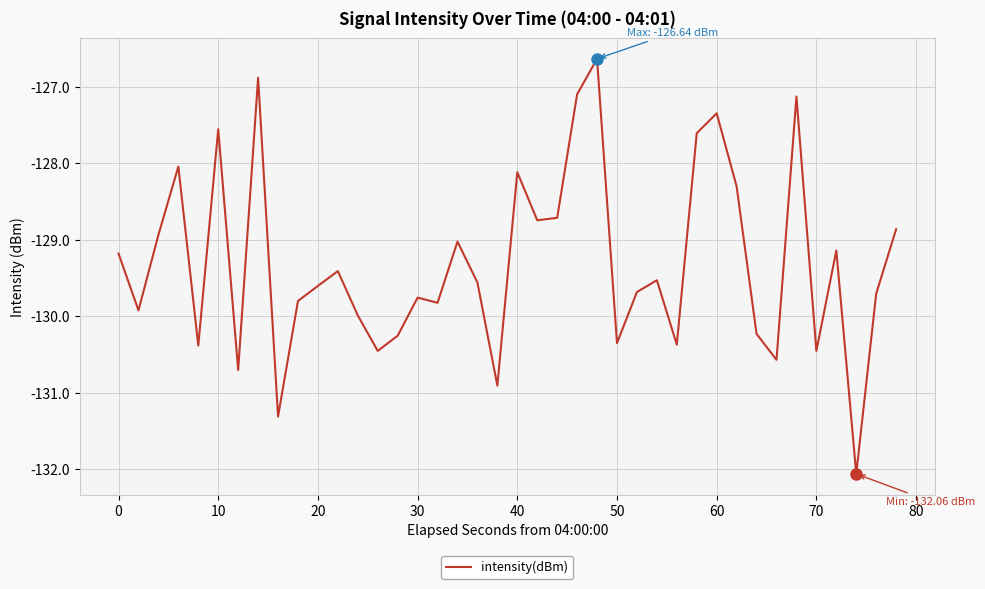

What is the difference between the maximum and minimum values?

5.4